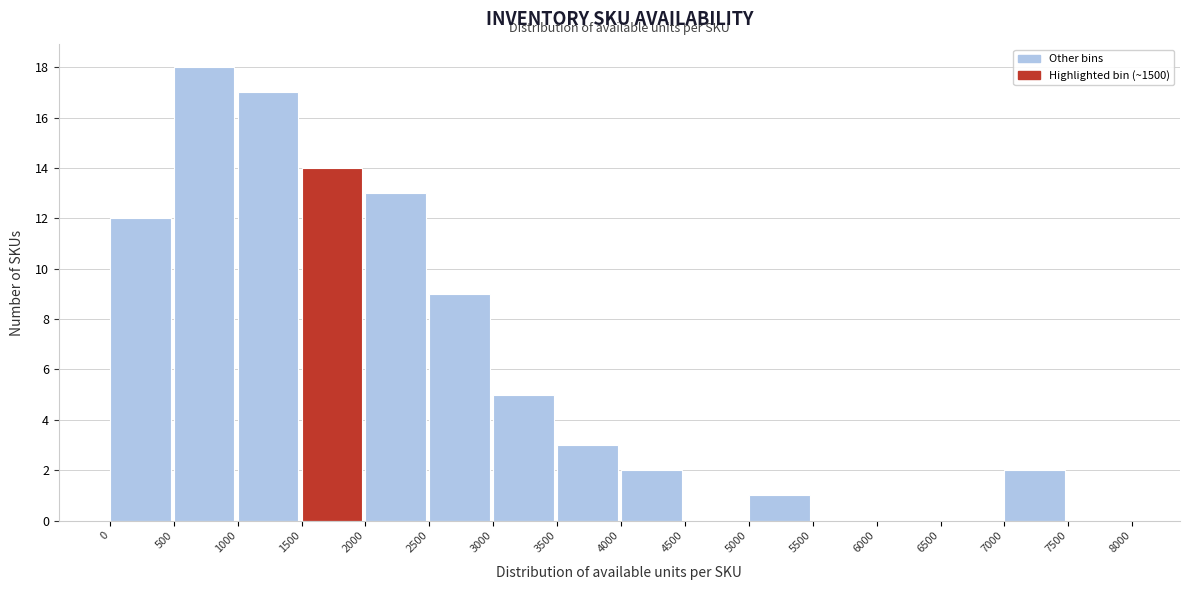

Over which range of the x-axis is the bar tallest?

500 to 1000